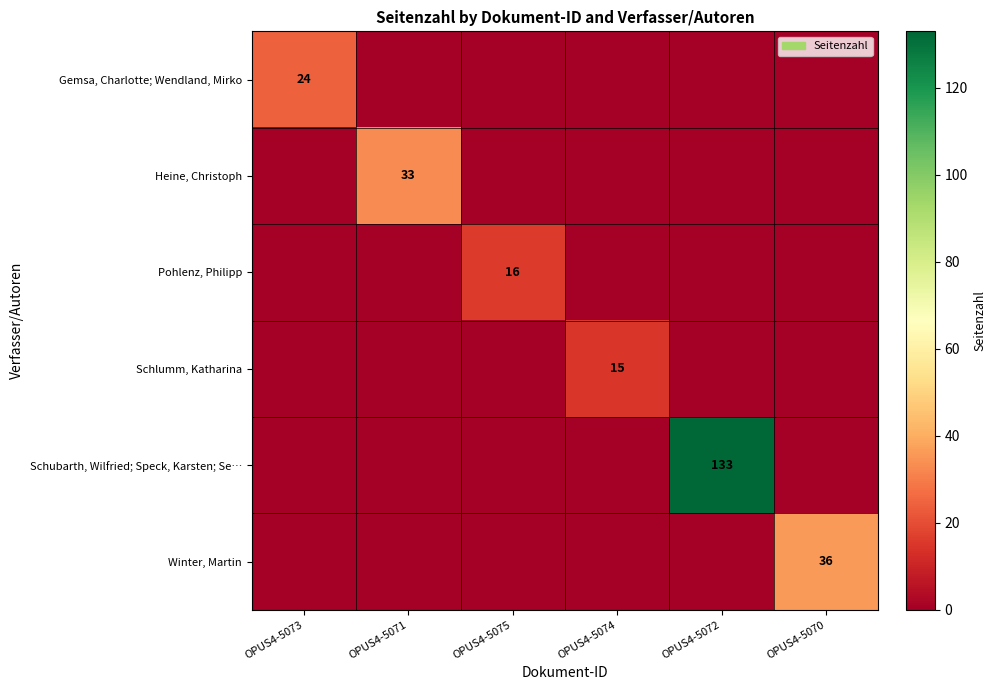

Is it true that Schubarth, Wilfried; Speck, Karsten; Se… equals 133 at OPUS4-5072?

True